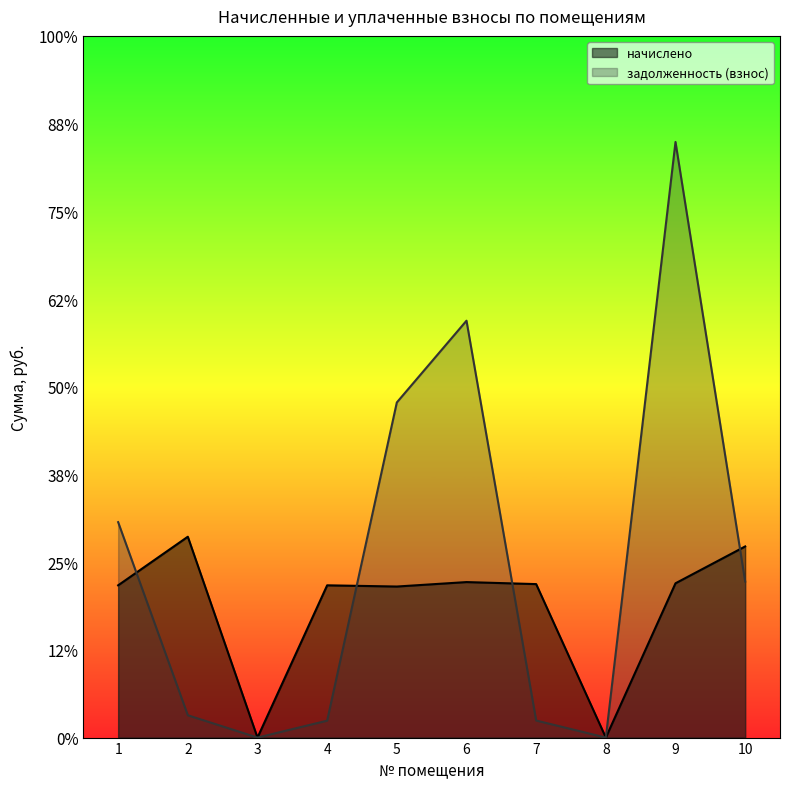

Which label corresponds to the smallest value in the chart?

3